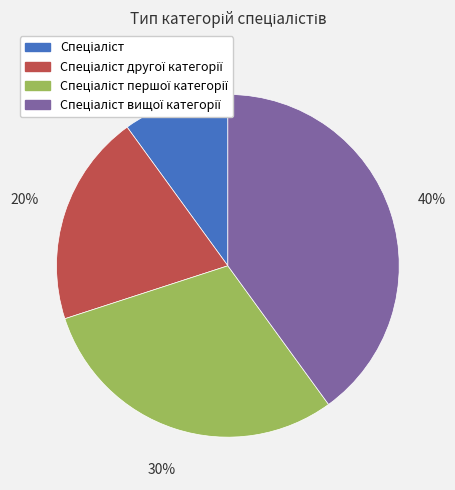

Does any single category account for the majority?

No